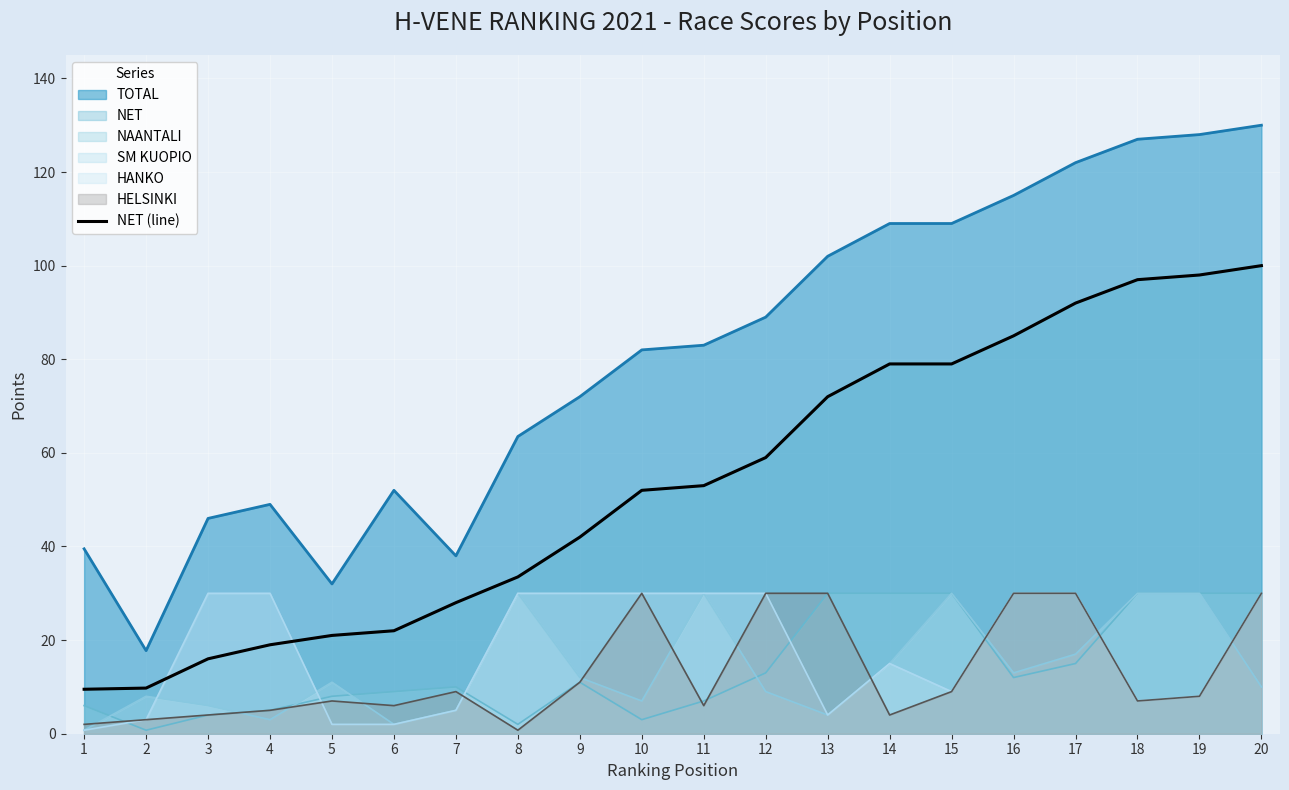

Which label corresponds to the largest value in the chart?

20